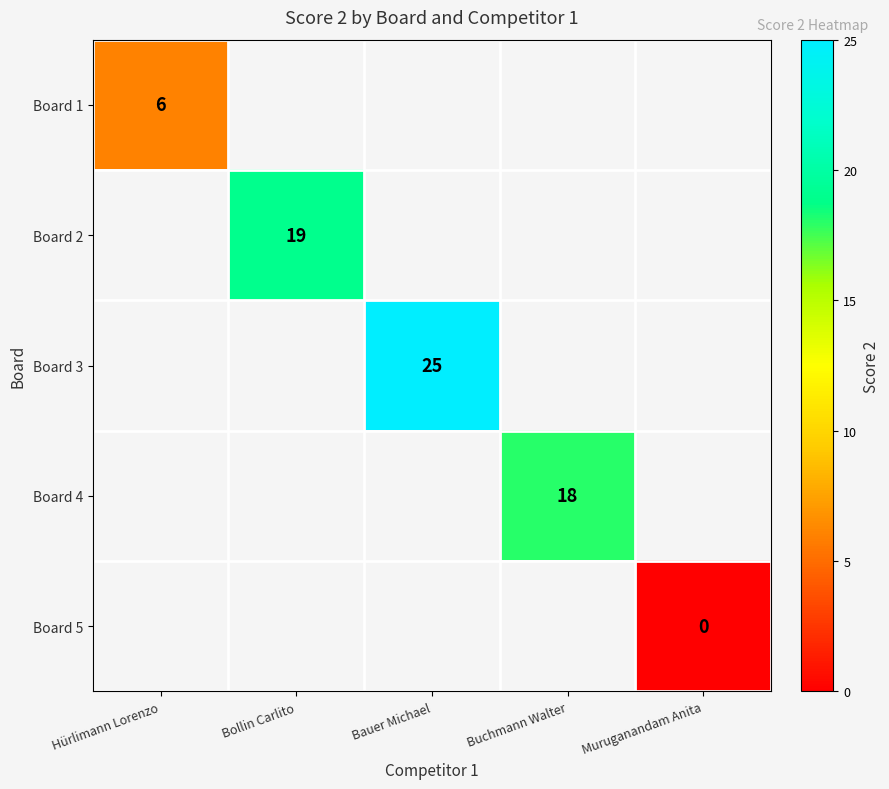

Is it true that Board 3 equals 44 at Bauer Michael?

False